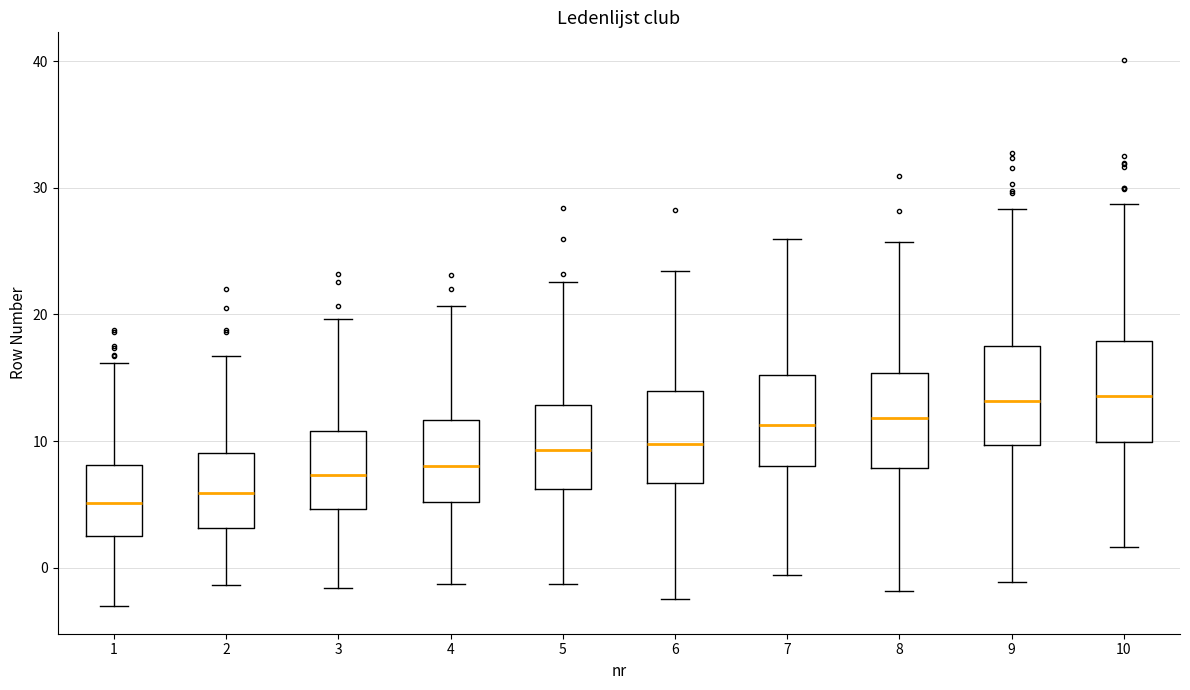

Reading left to right, read every box against the y-axis: the position of its median line, the range the box covers, and the ends of its whiskers. The values are not printed on the chart, so give them approximately, as read against the axis.

1: median 5, box 3 to 8, whiskers -3 to 16
2: median 6, box 3 to 9, whiskers -1 to 17
3: median 7, box 5 to 11, whiskers -2 to 20
4: median 8, box 5 to 12, whiskers -1 to 21
5: median 9, box 6 to 13, whiskers -1 to 23
6: median 10, box 7 to 14, whiskers -2 to 23
7: median 11, box 8 to 15, whiskers -1 to 26
8: median 12, box 8 to 15, whiskers -2 to 26
9: median 13, box 10 to 17, whiskers -1 to 28
10: median 14, box 10 to 18, whiskers 2 to 29